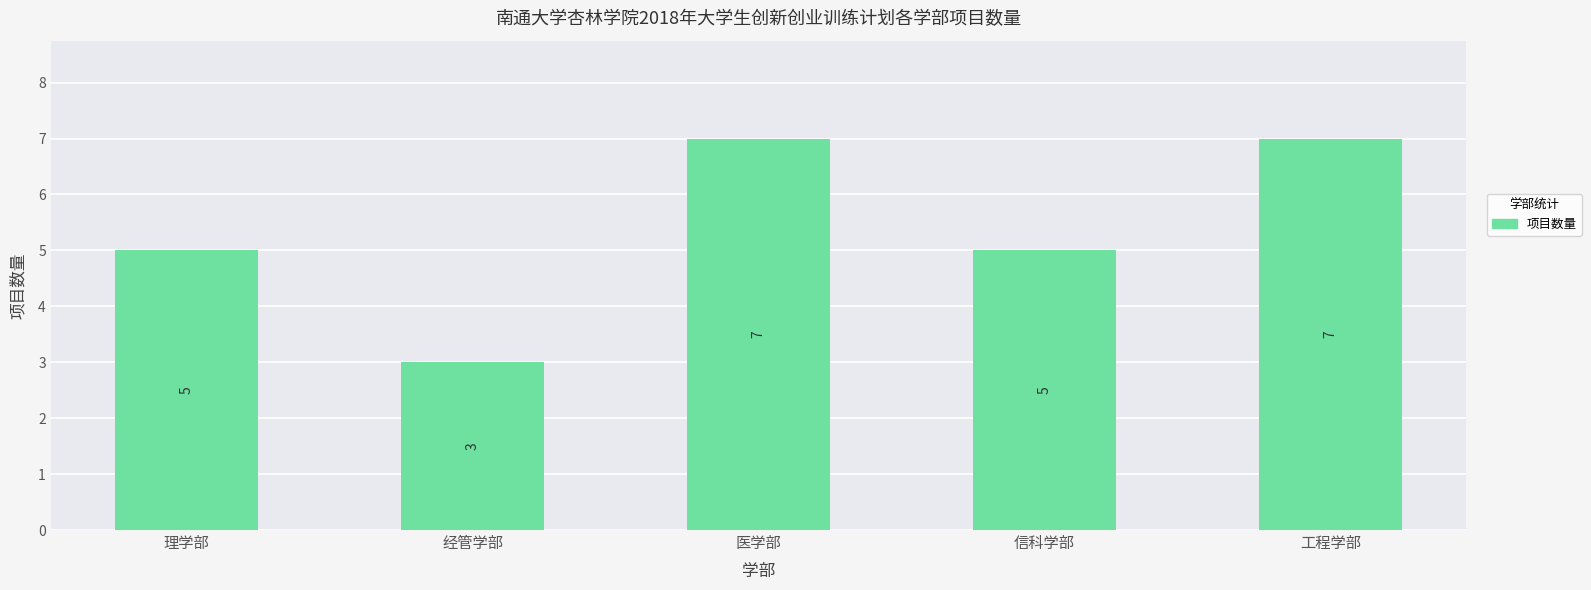

How many series are shown in this chart?

1